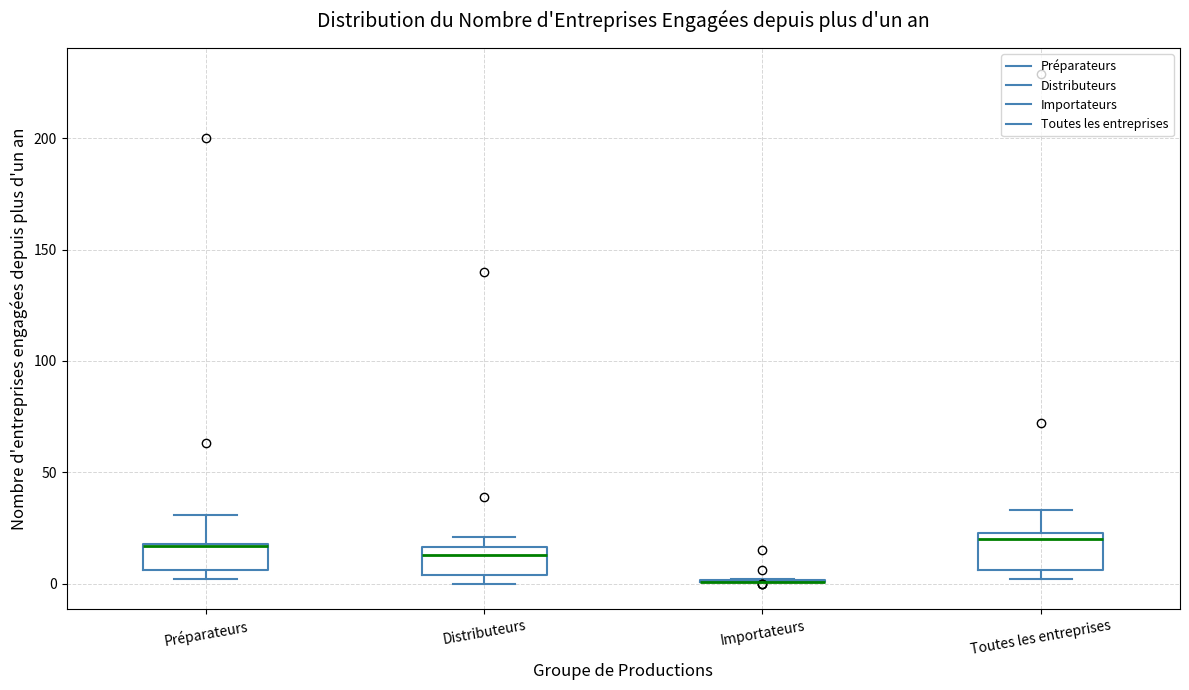

Reading left to right, transcribe this box plot: for each box, give where its median line is, the range the box spans, and where its two whiskers end, as read against the y-axis. The values are not printed on the chart, so give them approximately, as read against the axis.

Préparateurs: median 15 (drawn on the box's upper edge), box 5 to 20, whiskers 0 to 30
Distributeurs: median 15 (just below the box's upper edge), box 5 to 15, whiskers 0 to 20
Importateurs: box collapsed to a line at 0, whiskers 0 to 0
Toutes les entreprises: median 20, box 5 to 25, whiskers 0 to 35